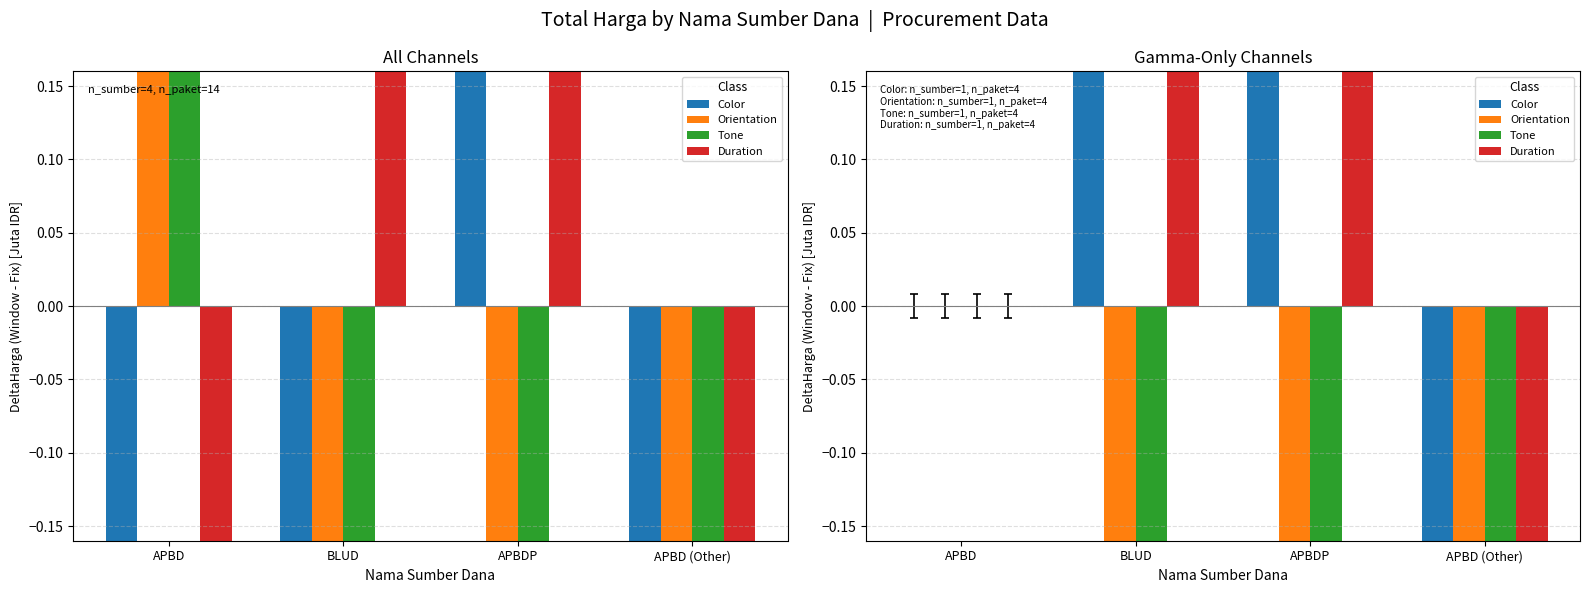

Which series reaches the minimum Y coordinate?

Orientation